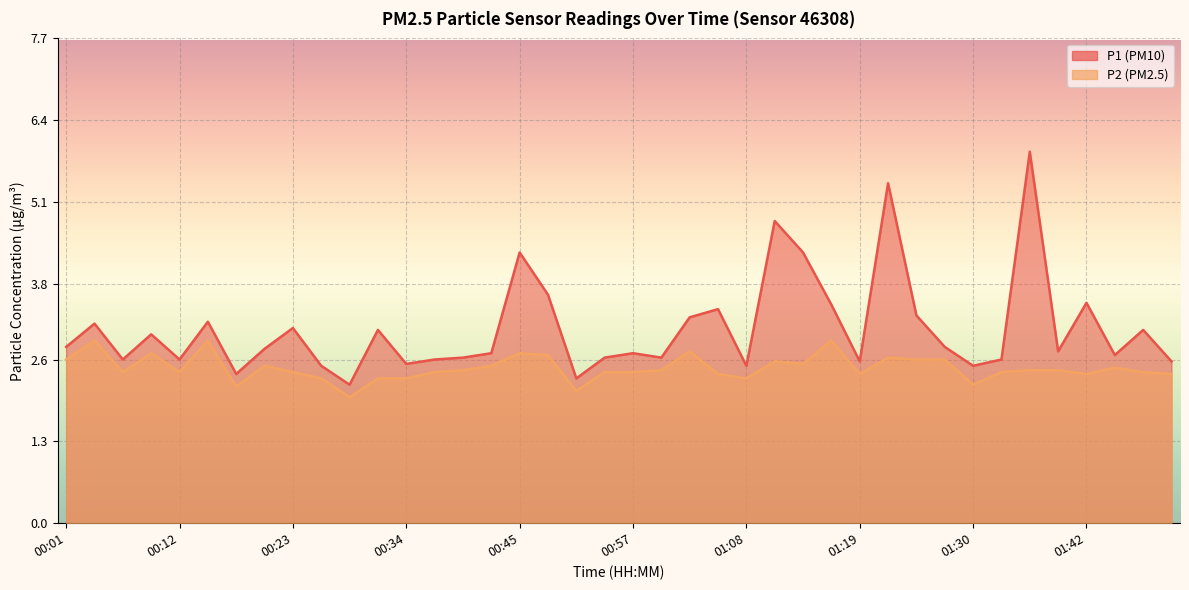

What is the difference between the P1 values at 00:03 and 00:12?

0.6